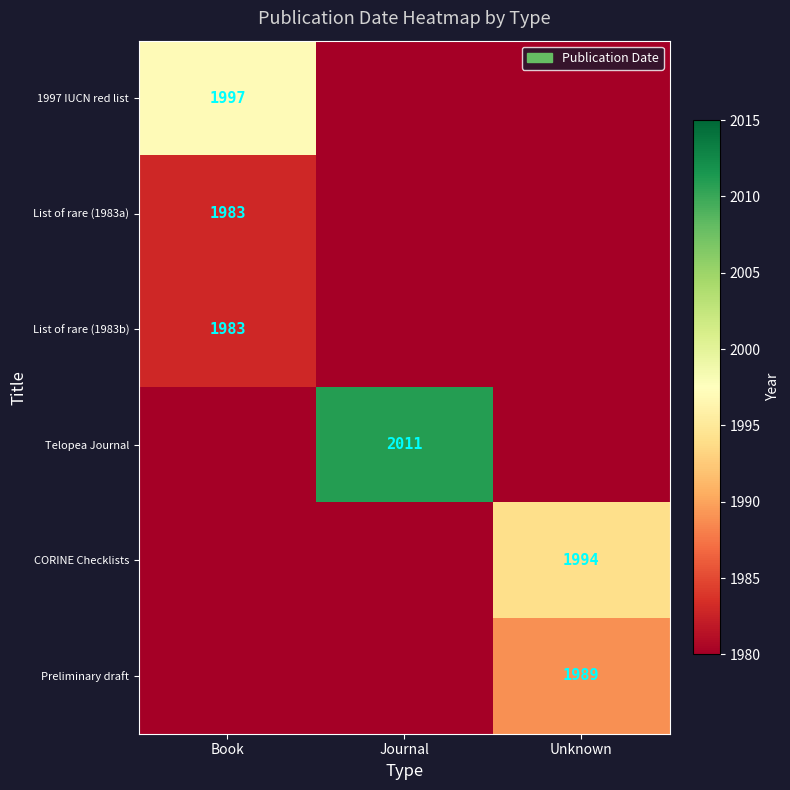

The value of List of rare (1983a) at Book is 1983. True or false?

True